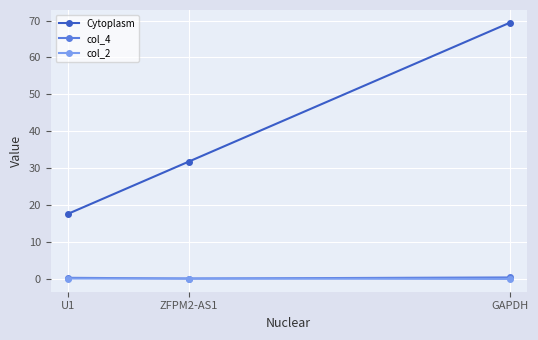

What is the label of the 1st point from the left?

U1